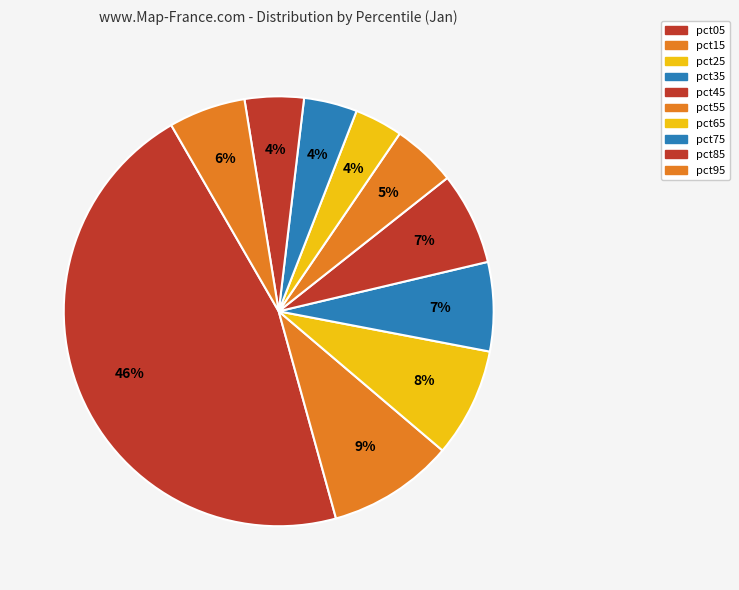

To the nearest percent, what portion does pct15 represent?

9%